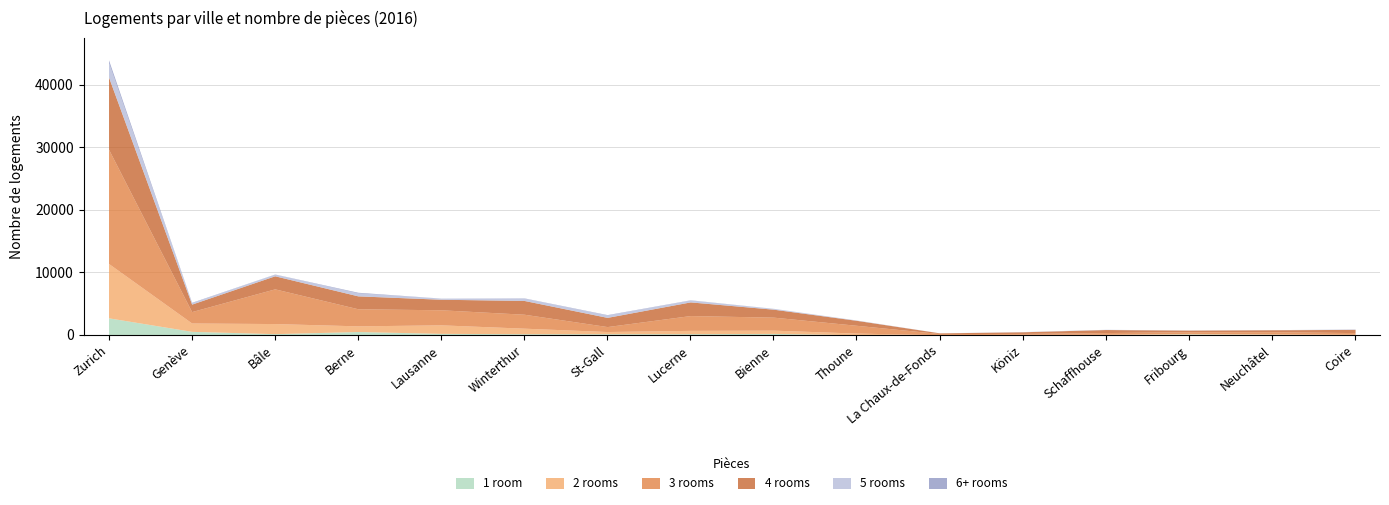

What is the sum of all 3 rooms values?

40965